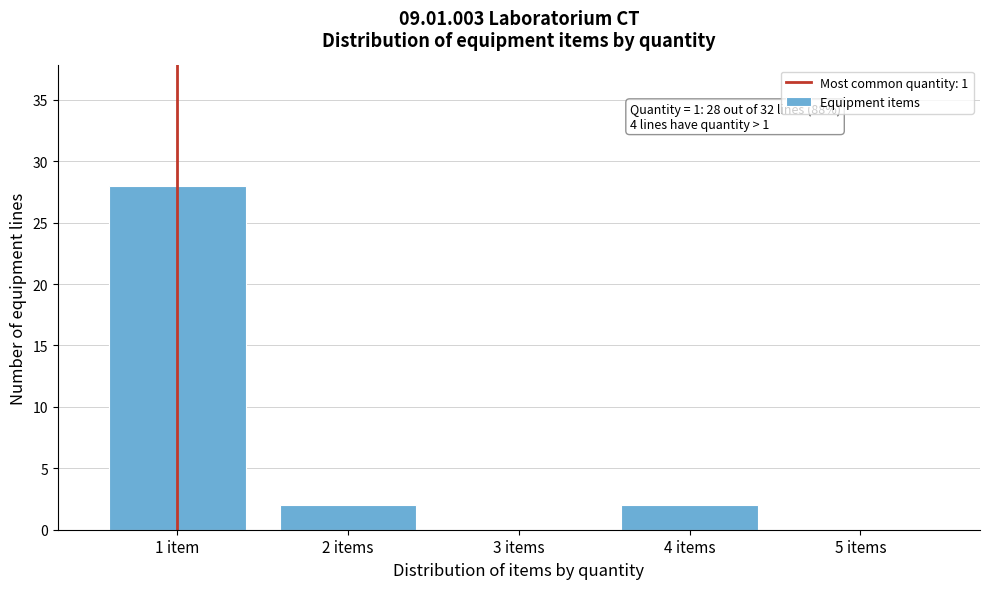

Reading left to right, transcribe all the data shown in this chart.

1 item=28	2 items=2	3 items=0	4 items=2	5 items=0